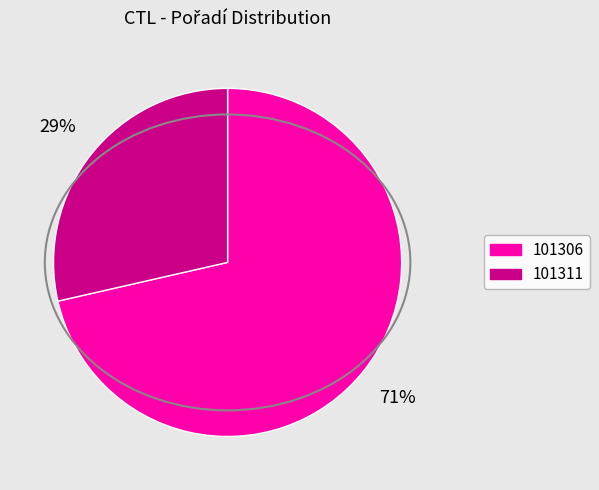

Between 101306 and 101311, which is larger?

101306